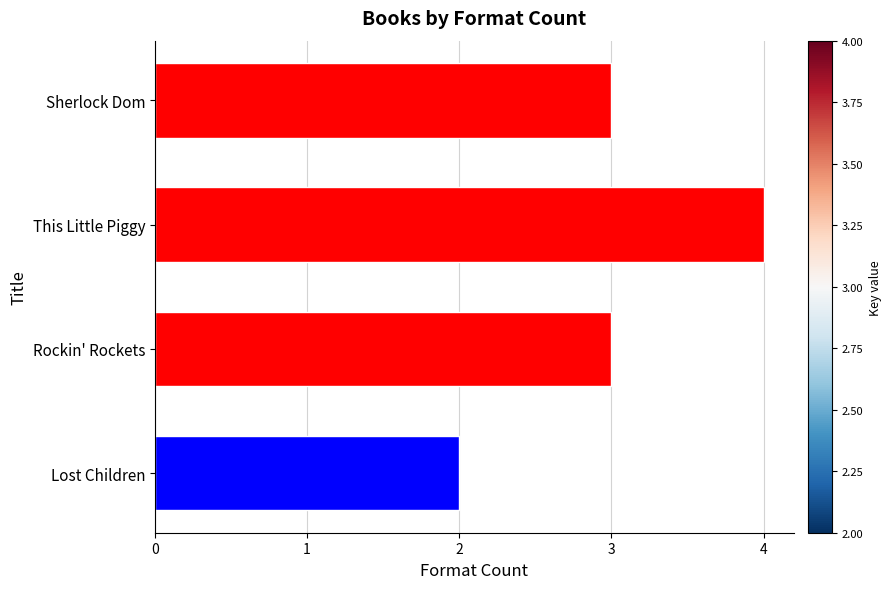

The chart shows a value of 4 at Rockin' Rockets. True or false?

False